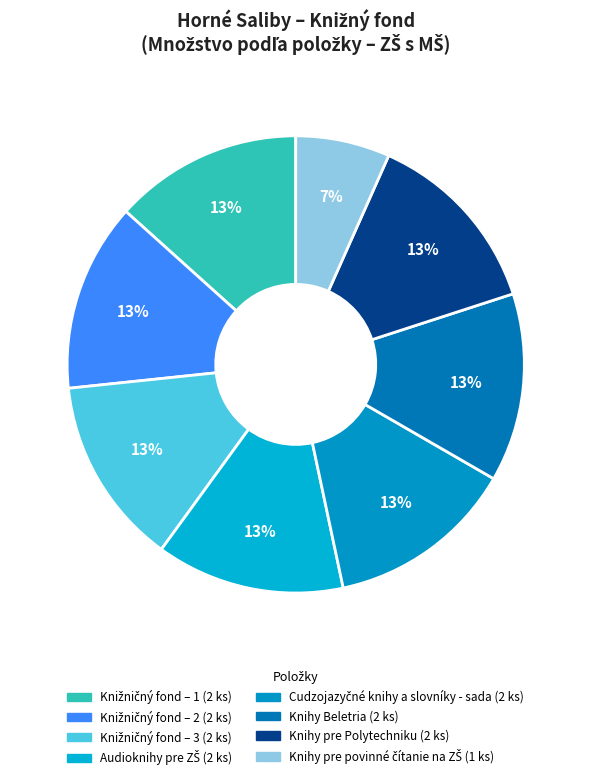

Count the number of slices in the pie.

8